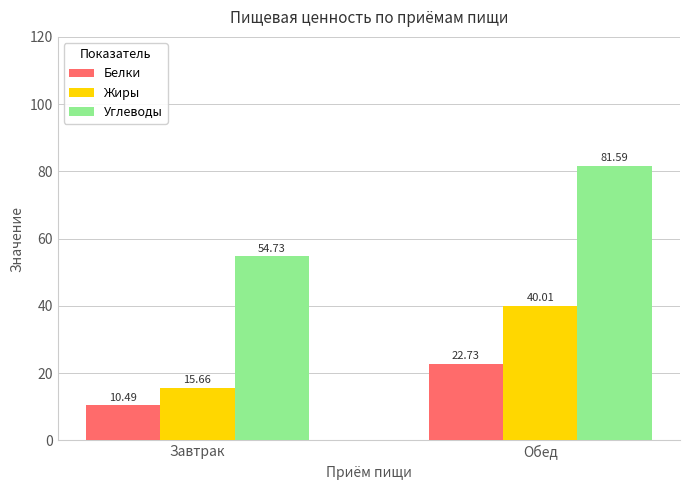

What position from the right is Завтрак?

2